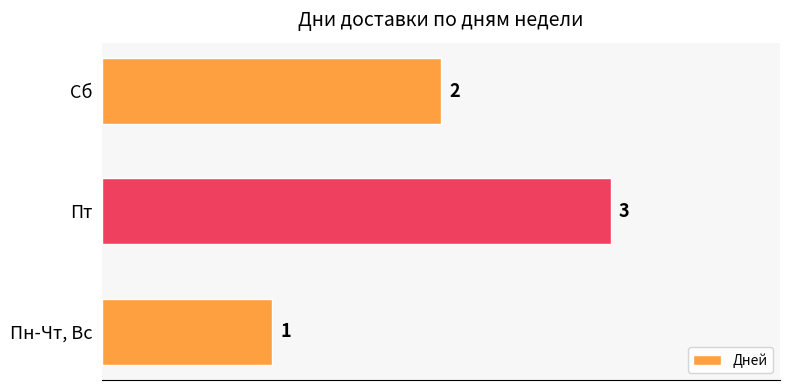

At which category does the chart reach its peak across all series?

Пт